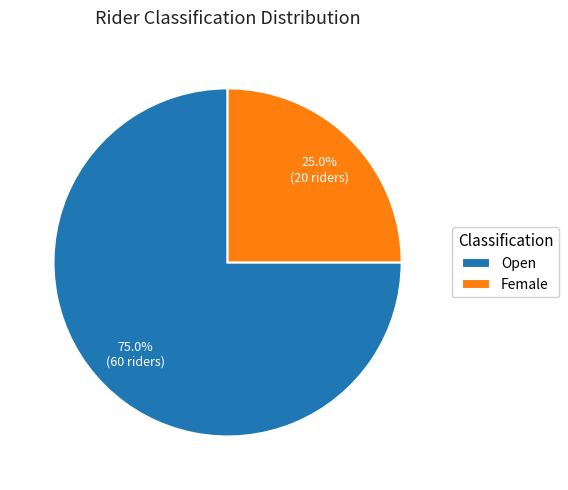

Between Female and Open, which is larger?

Open